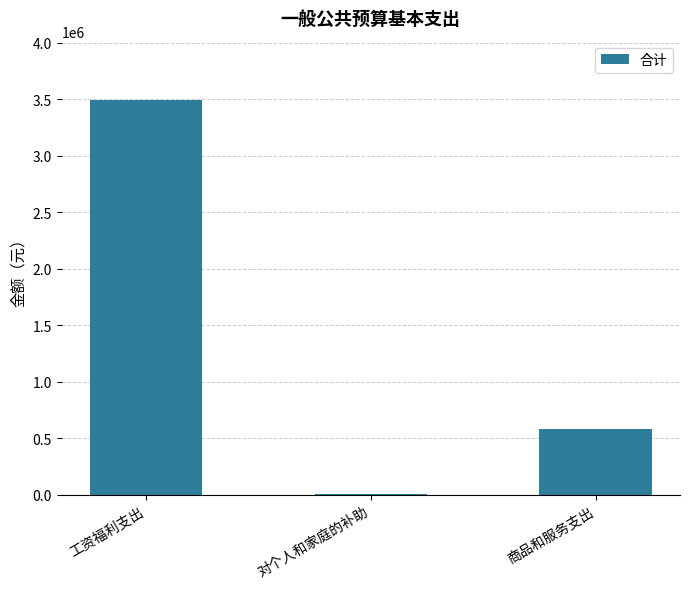

Which category has the highest value across all series?

工资福利支出